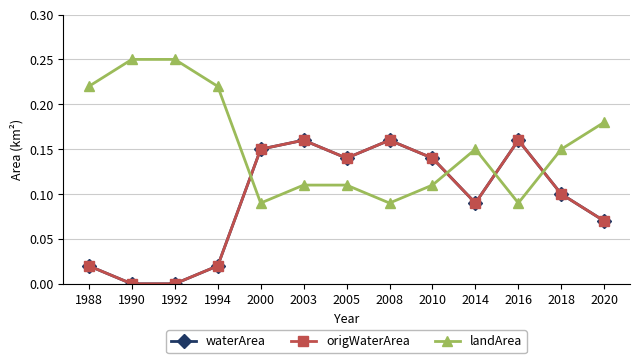

At which category is the sum across all series the highest?

2003